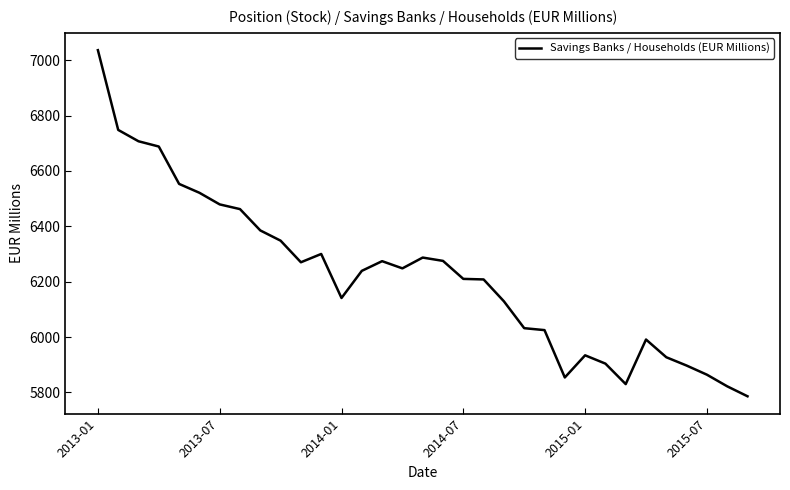

What is the greatest value displayed?

7036